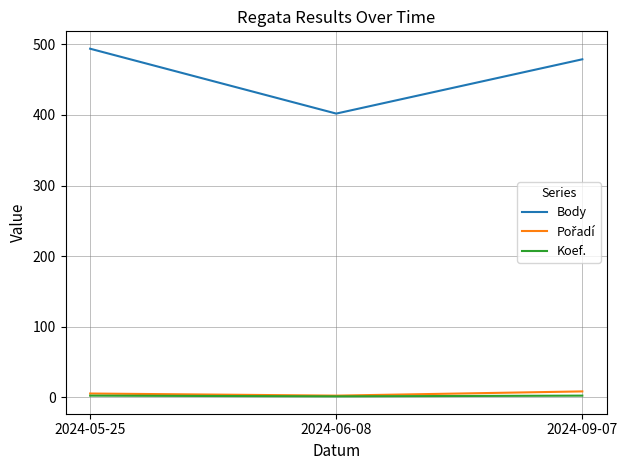

What position from the left is 2024-05-25?

1